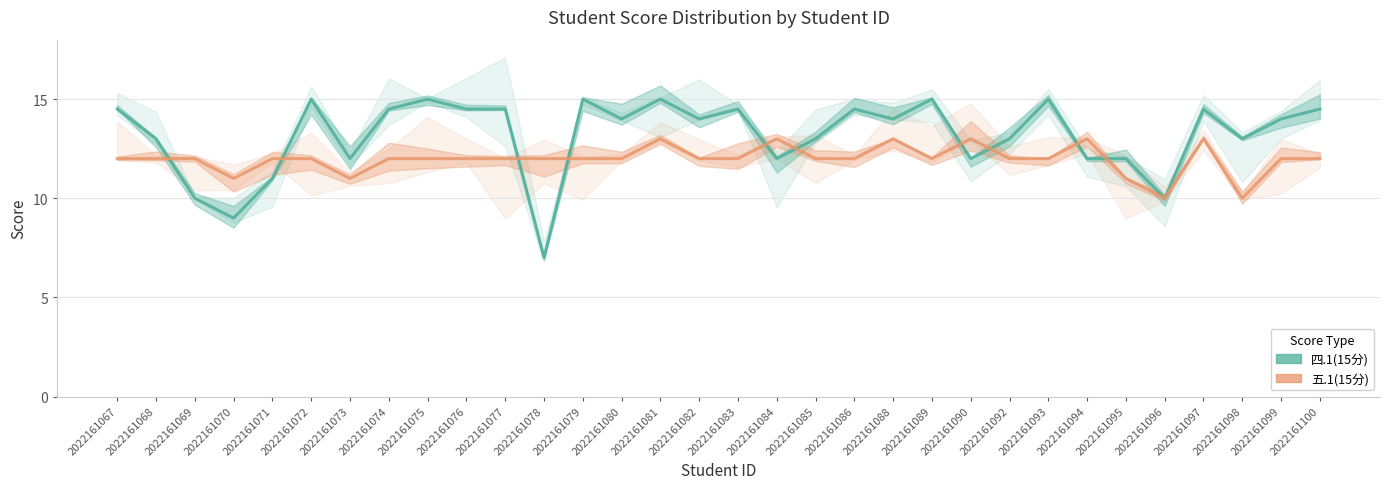

What are all the series names shown in the legend?

四.1(15分), 五.1(15分)